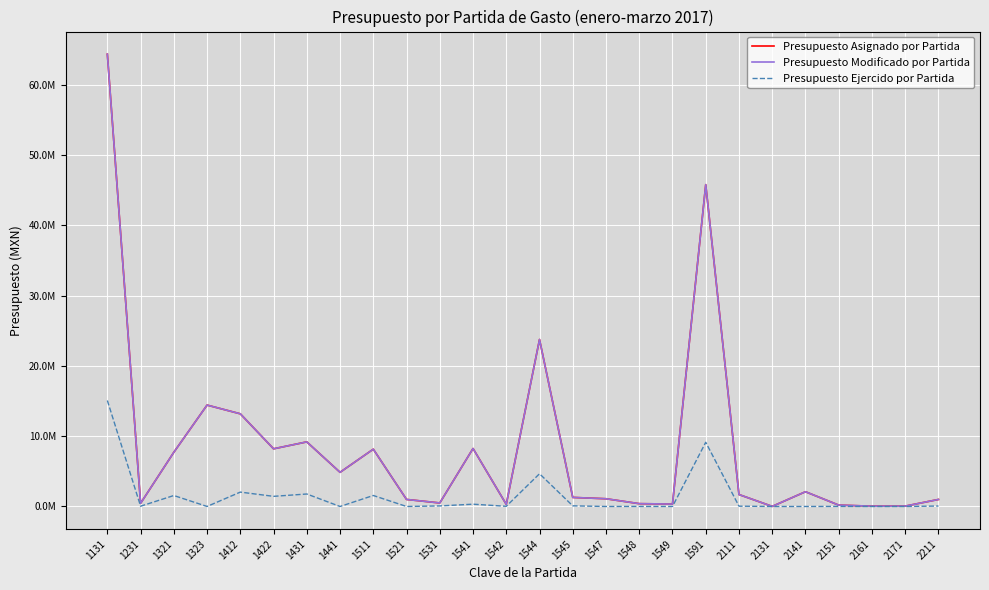

Is the value of Presupuesto Asignado por Partida at 2171 greater than the value of Presupuesto Ejercido por Partida at 1131?

No